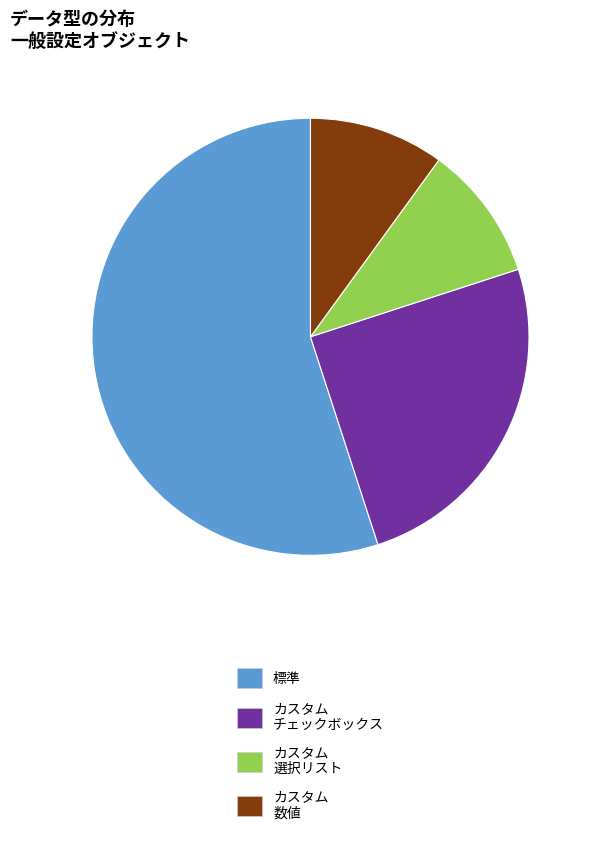

How many segments does this pie chart have?

4